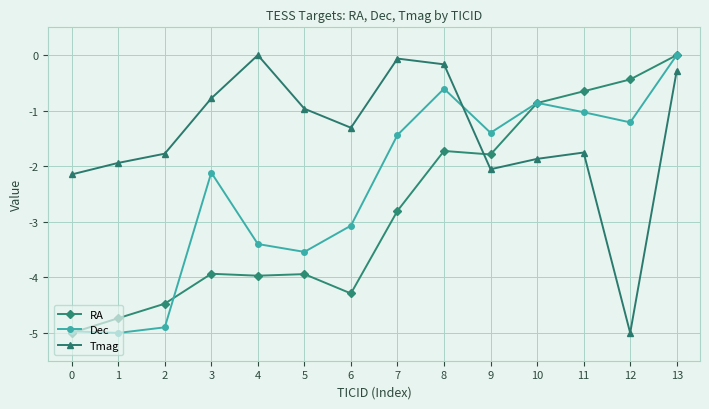

How many lines are shown in the chart?

3